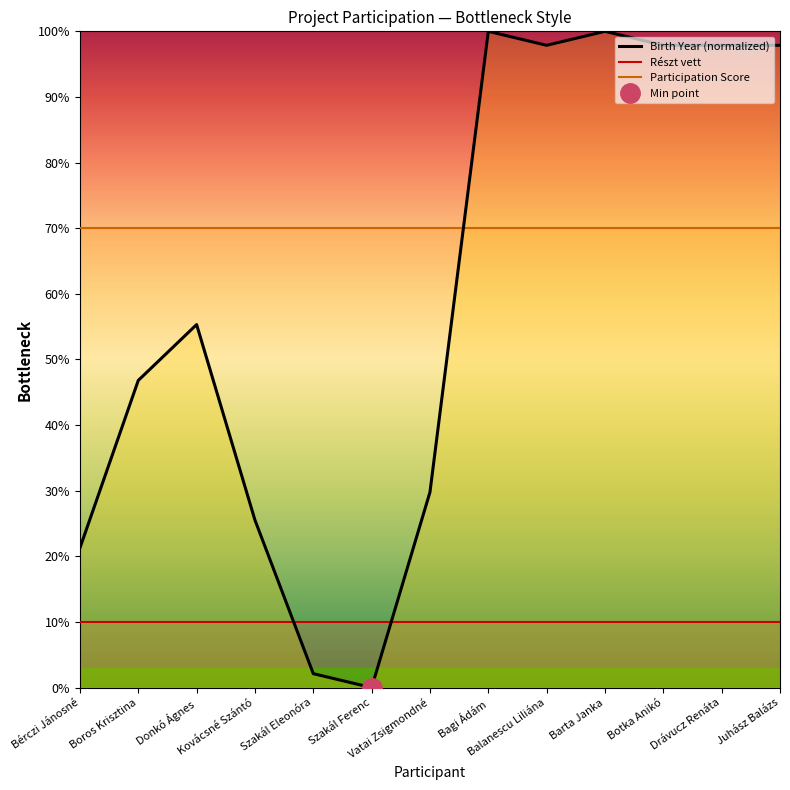

What is the label of the 12th point from the right?

Boros Krisztina